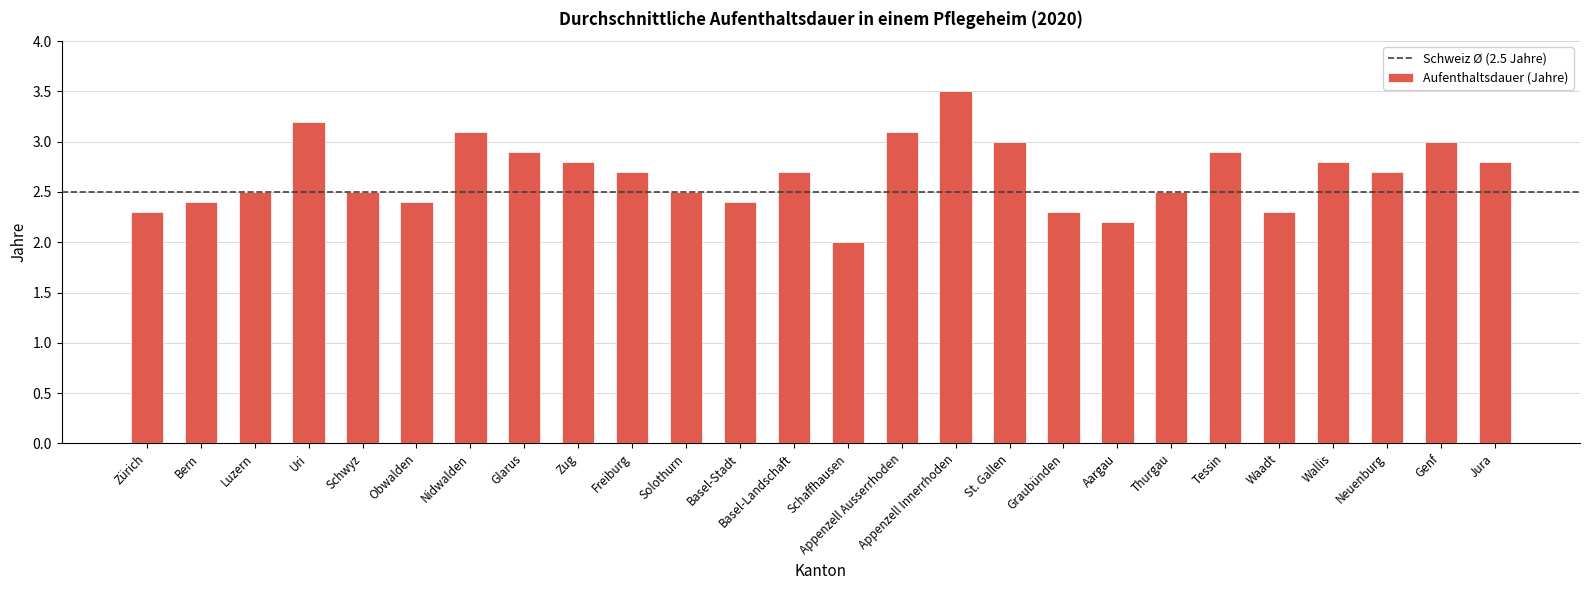

What value does the data have at St. Gallen?

3.0